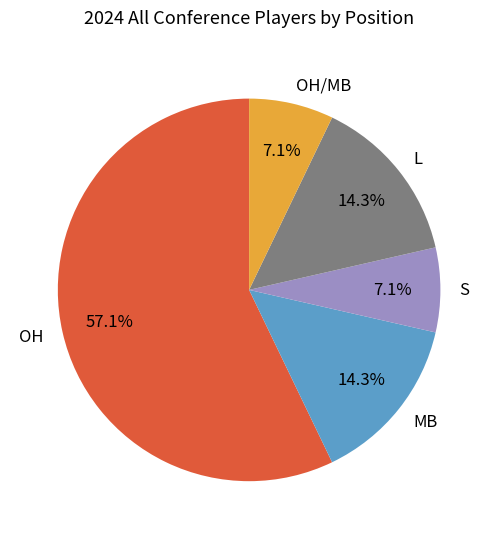

What percentage is NOT represented by OH/MB?

92.9%